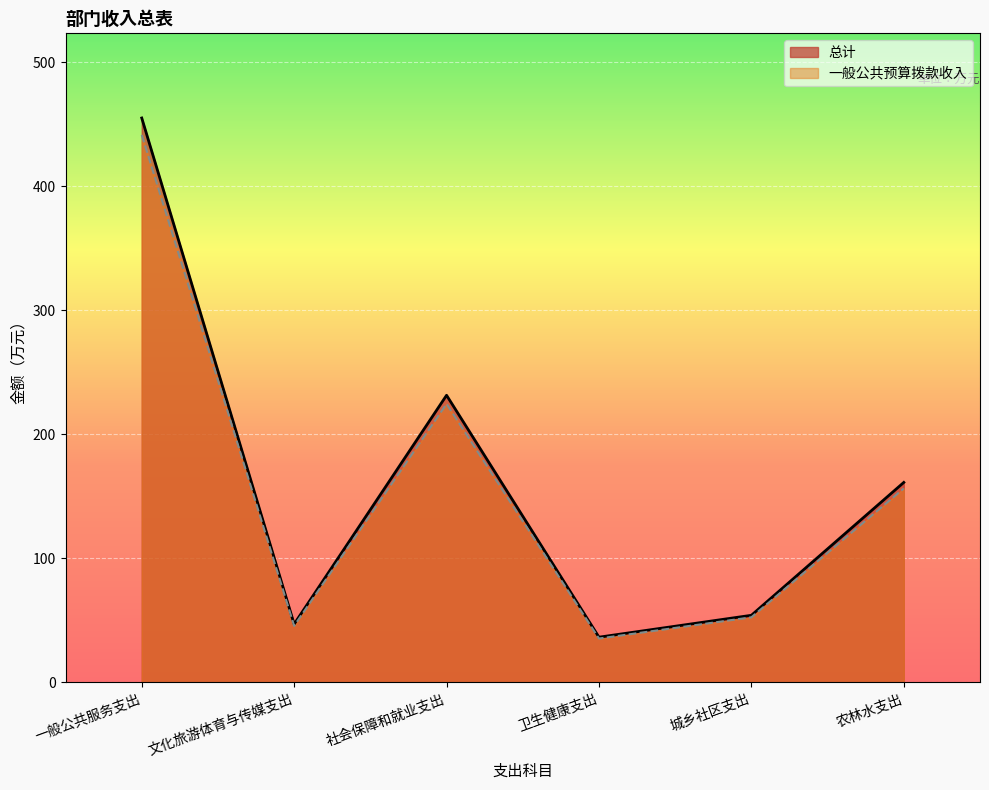

Where is the first local minimum for 一般公共预算拨款收入?

文化旅游体育与传媒支出